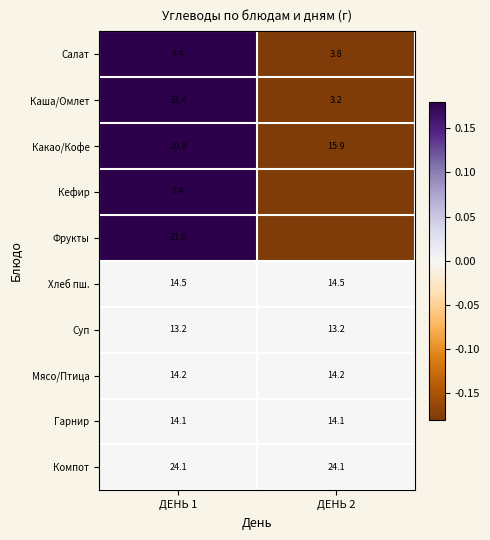

The value of Фрукты at ДЕНЬ 1 is 21.0. True or false?

True